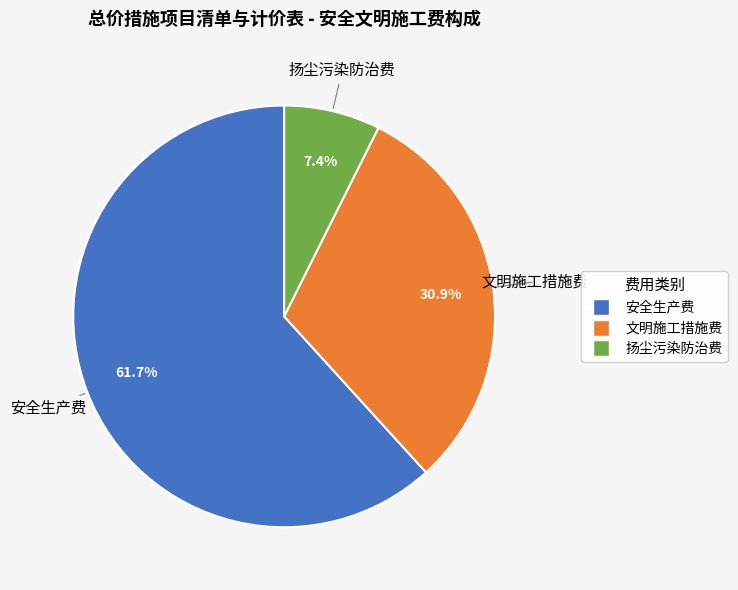

The 安全生产费 slice represents 62% of the pie. True or false?

True